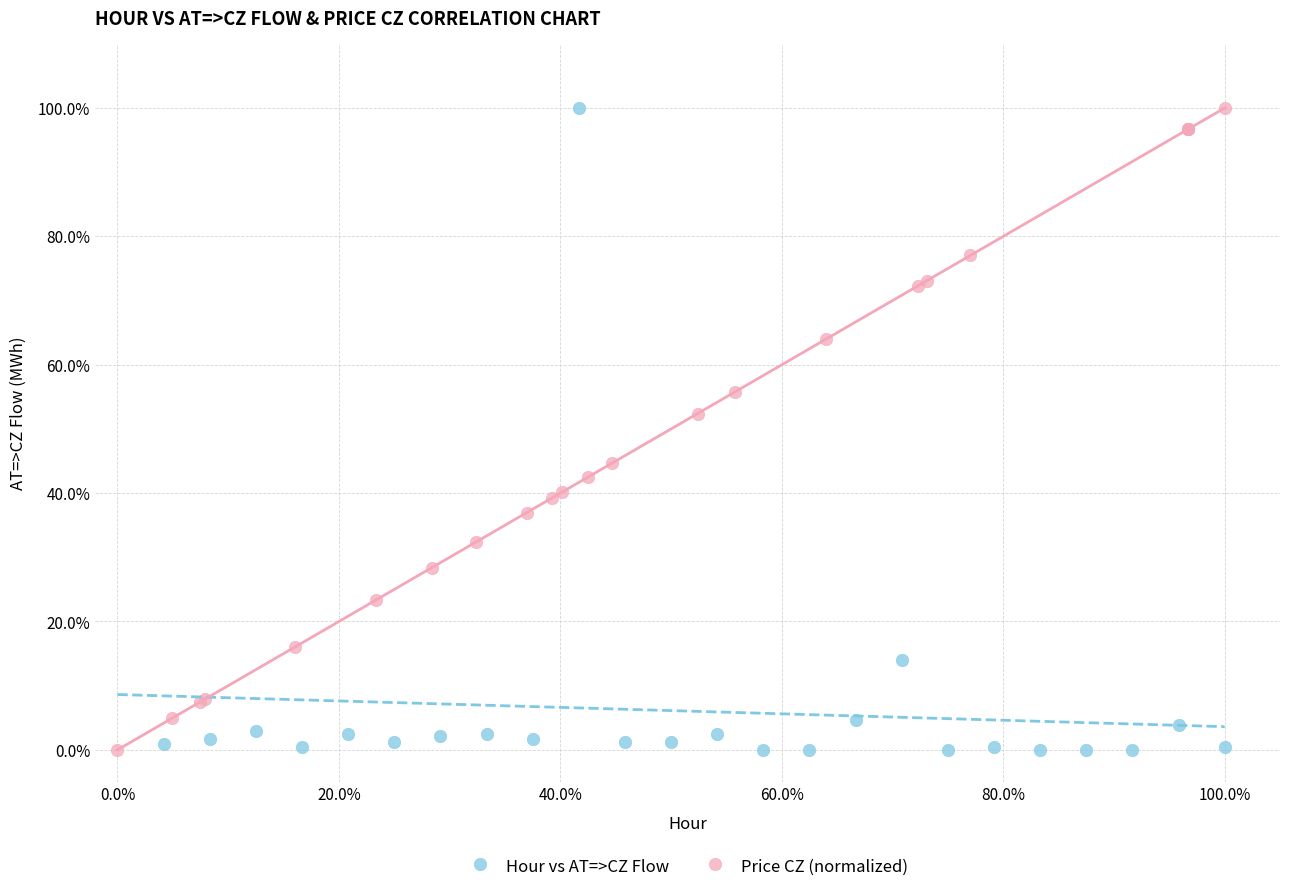

What are all the series names shown in the legend?

Hour vs AT=>CZ Flow, Price CZ (normalized)